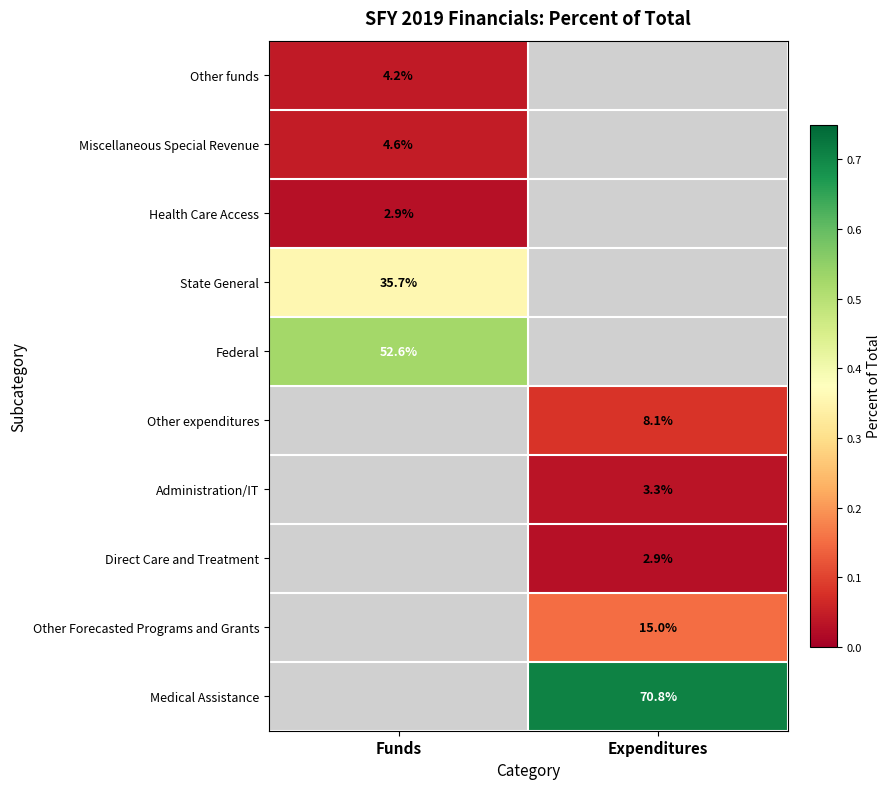

Is the value of Other expenditures at Expenditures greater than the value of Medical Assistance at Expenditures?

No